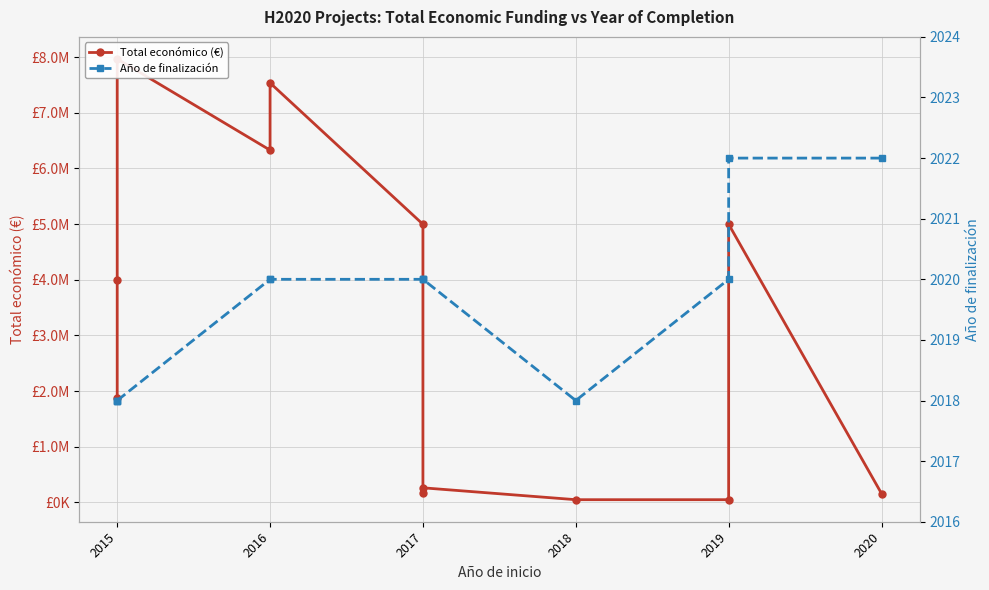

Is the value of Año de finalización at 2019 greater than the value of Total económico (€) at 2017?

No